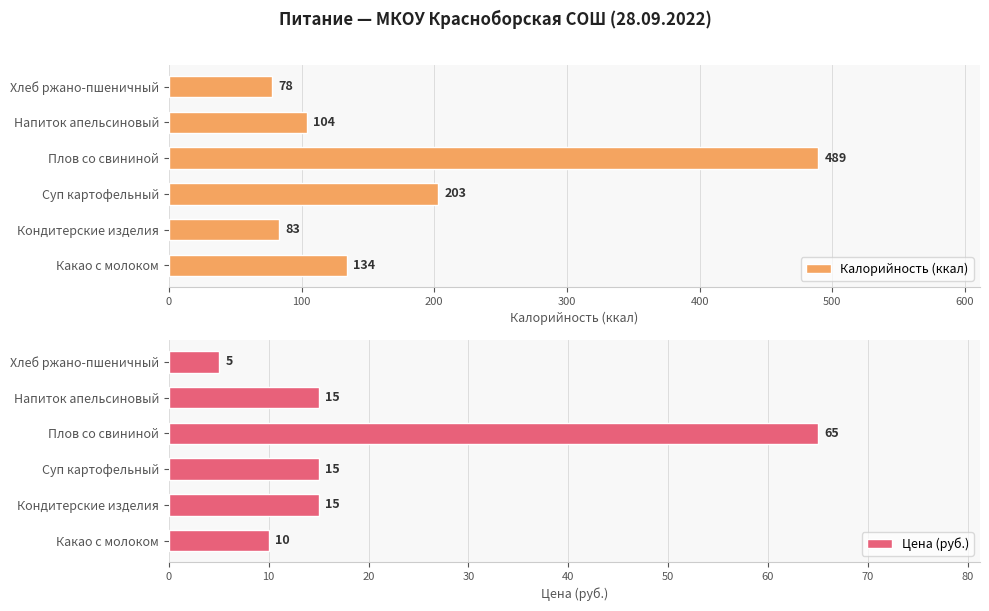

The Калорийность (ккал) series shows 31 at Кондитерские изделия. True or false?

False